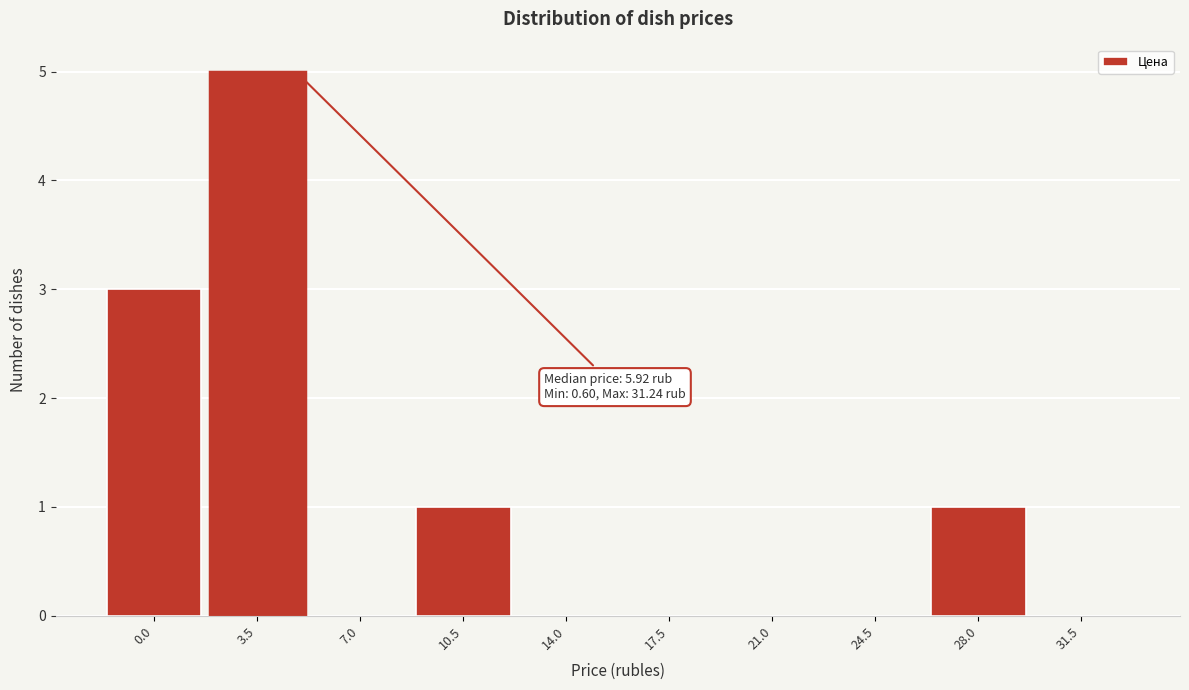

Reading left to right, transcribe all the data shown in this chart.

0.0=3	3.5=5	7.0=0	10.5=1	14.0=0	17.5=0	21.0=0	24.5=0	28.0=1	31.5=0